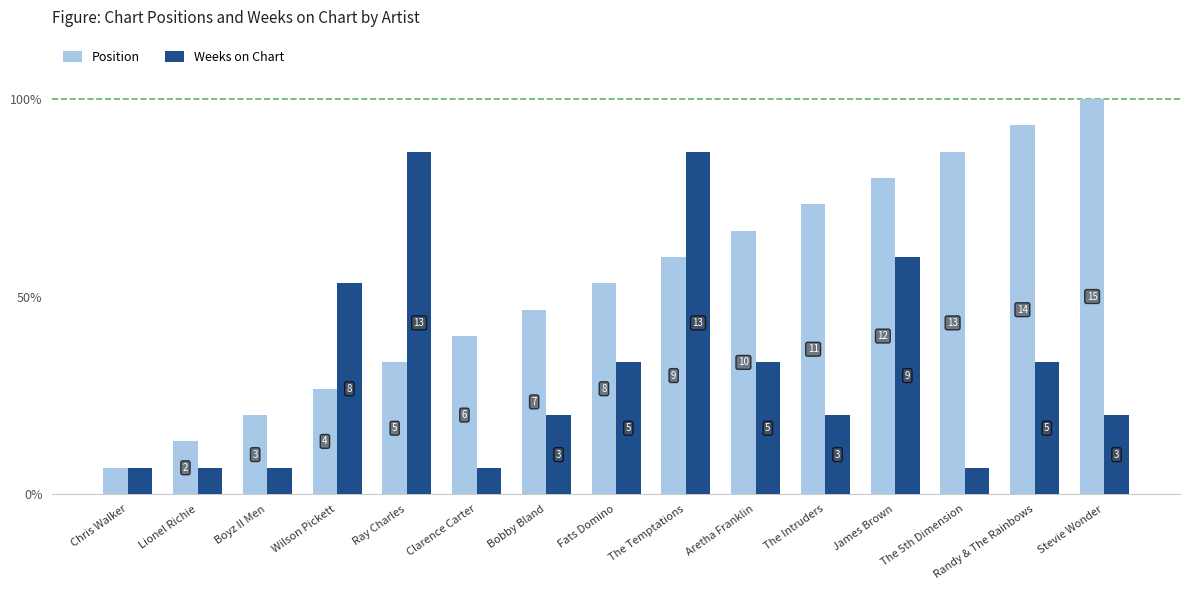

Does the chart contain stacked bars?

No